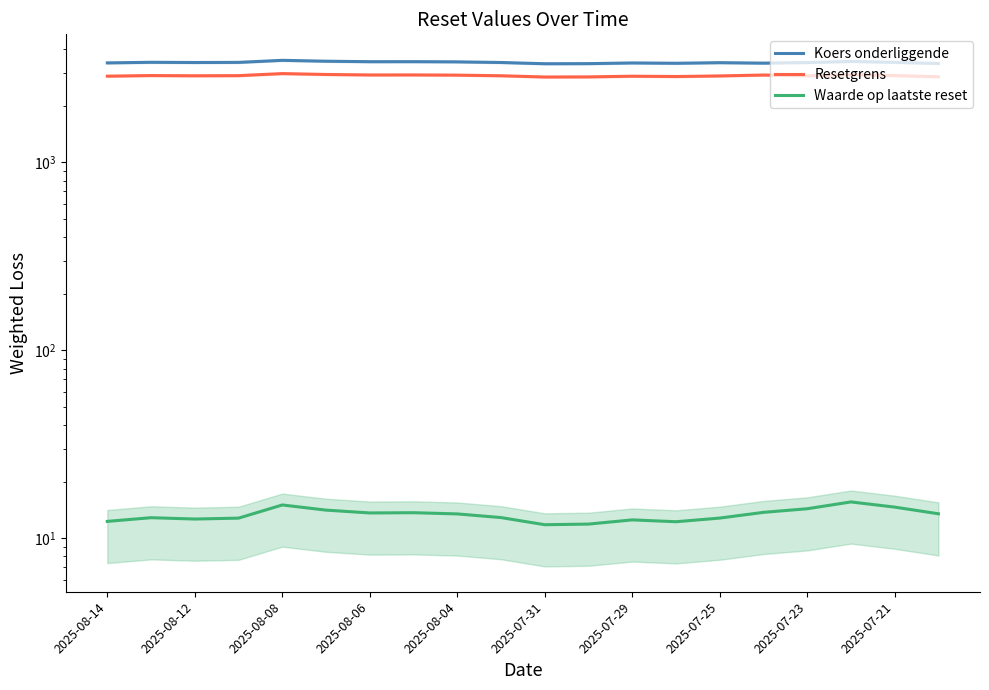

What position from the left is 2025-08-06?

4